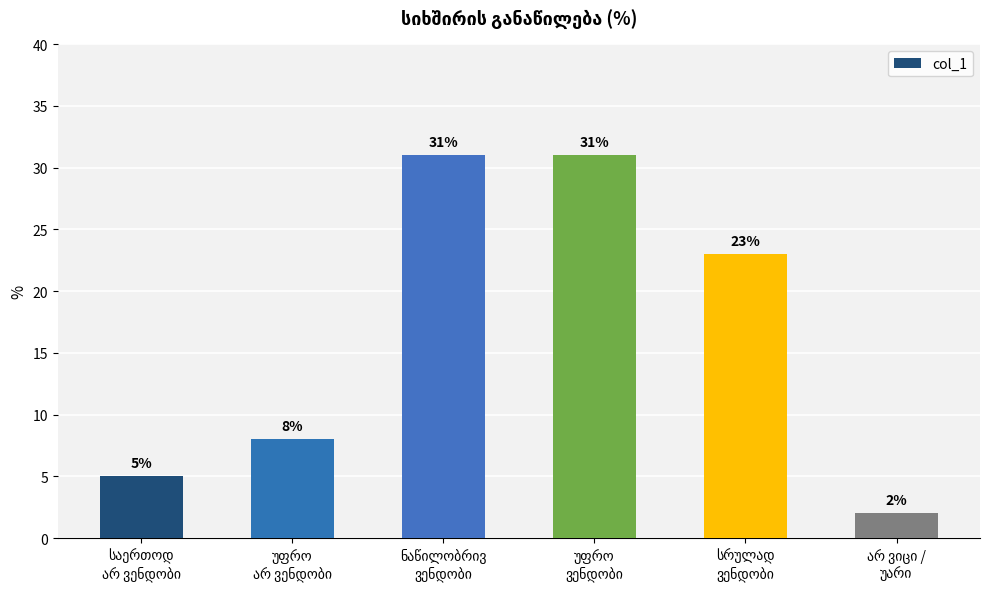

How many values are between 5 and 31?

5